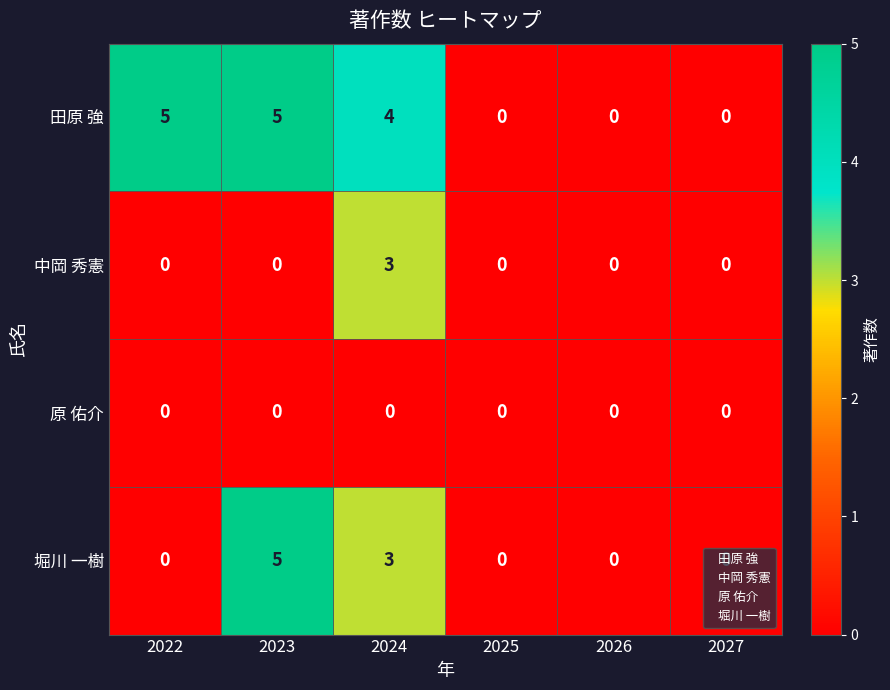

How many categories are shown in the chart?

6